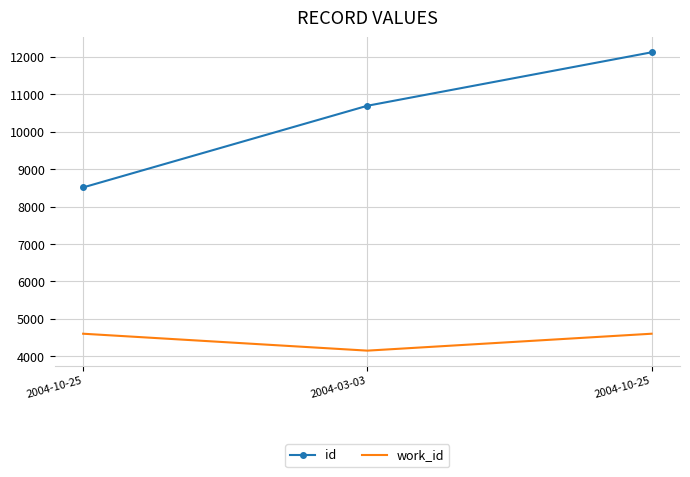

What are all the series names shown in the legend?

id, work_id